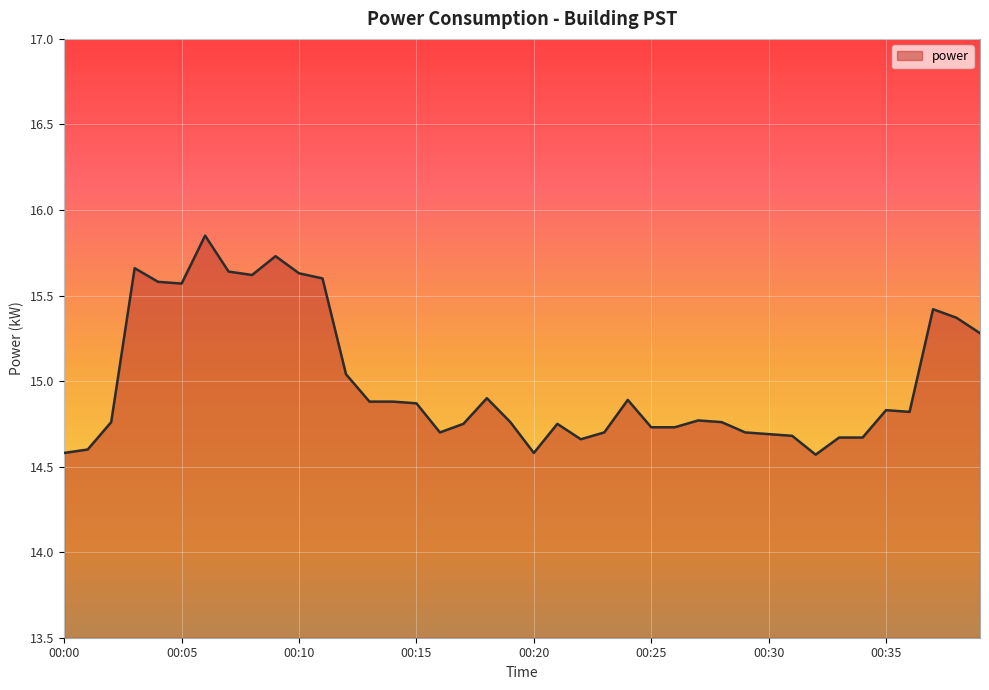

What is the minimum value shown in the chart?

14.6